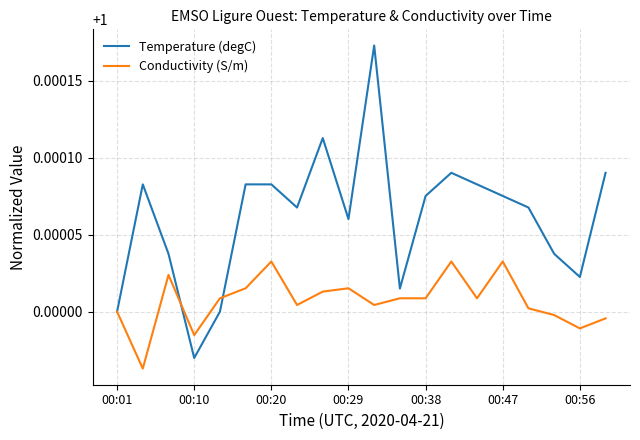

What are all the series names shown in the legend?

Temperature (degC), Conductivity (S/m)